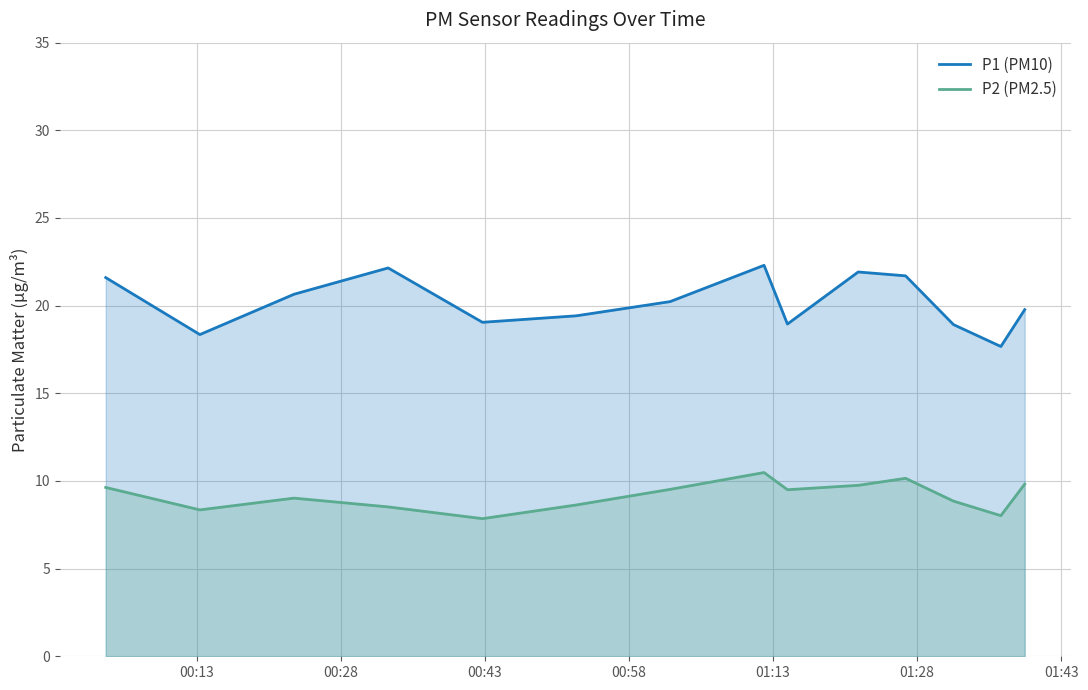

What is the greatest value displayed?

22.3